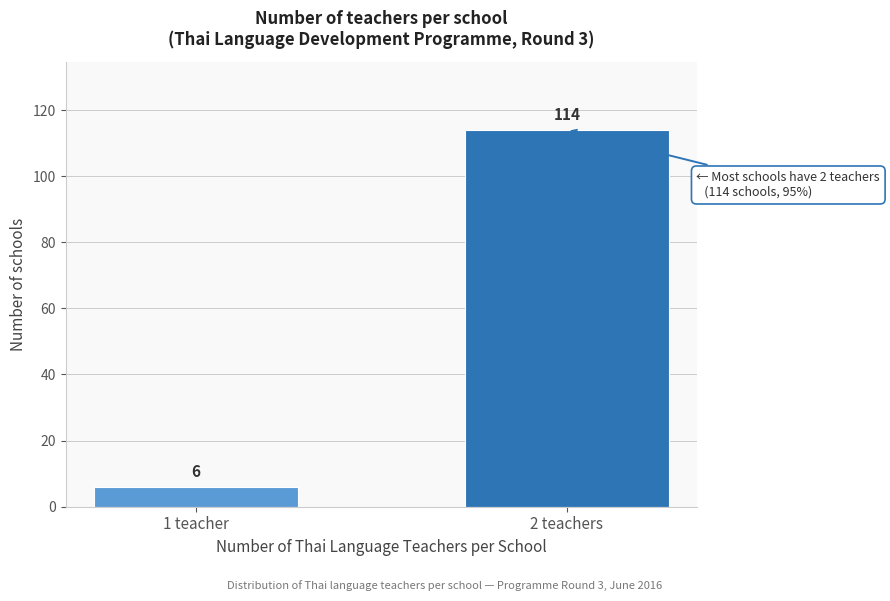

Reading left to right, extract all data points from this chart.

1 teacher=6	2 teachers=114